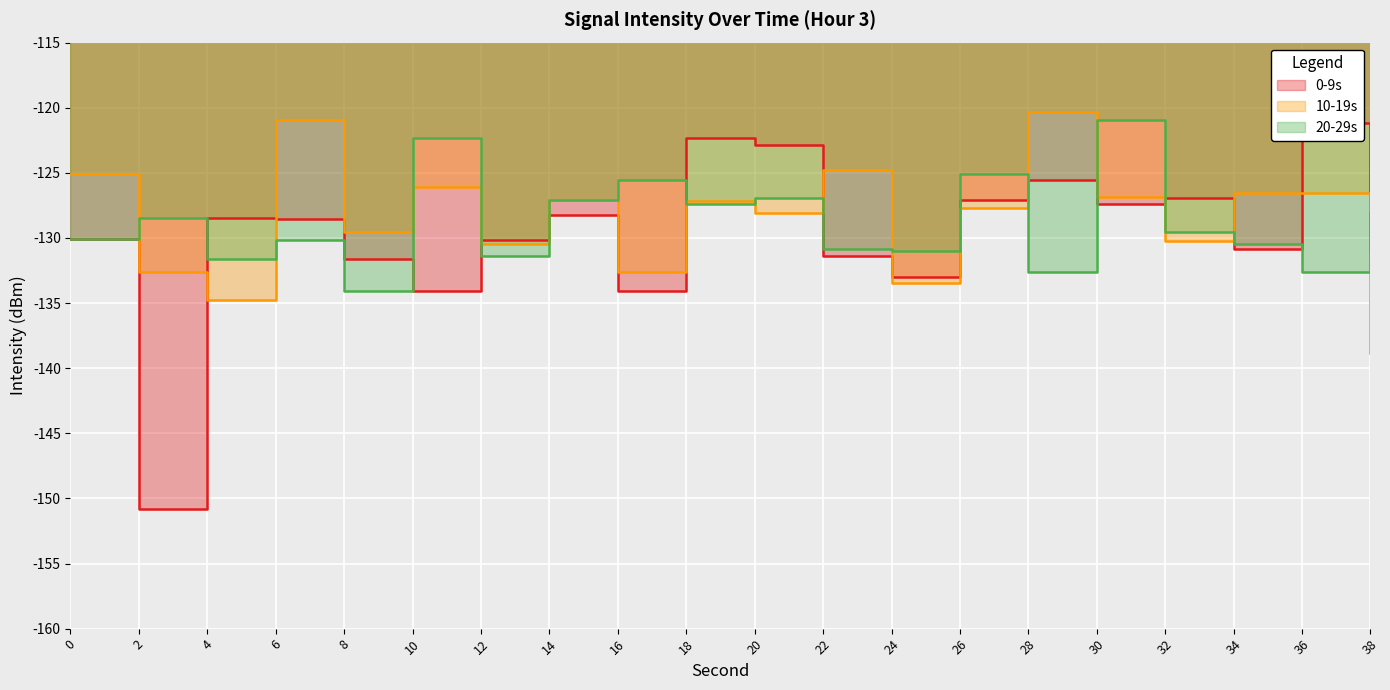

At which label is 20-29s closest to -127?

20